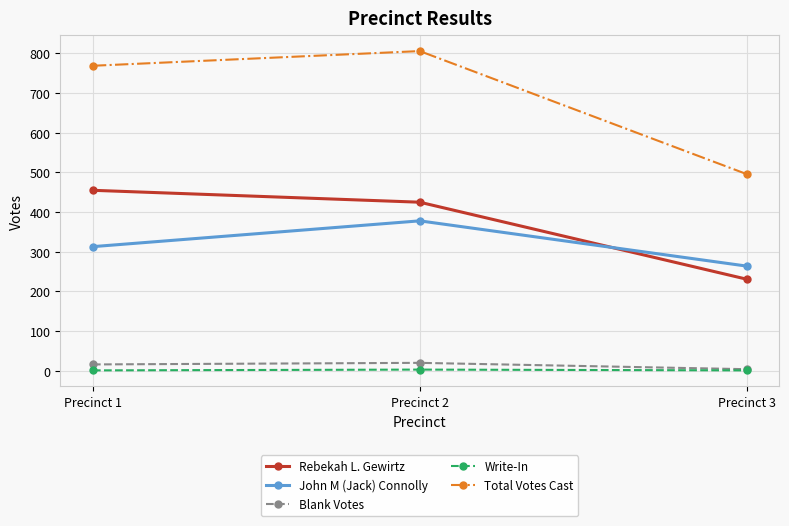

How many Total Votes Cast values are between 496 and 806?

3